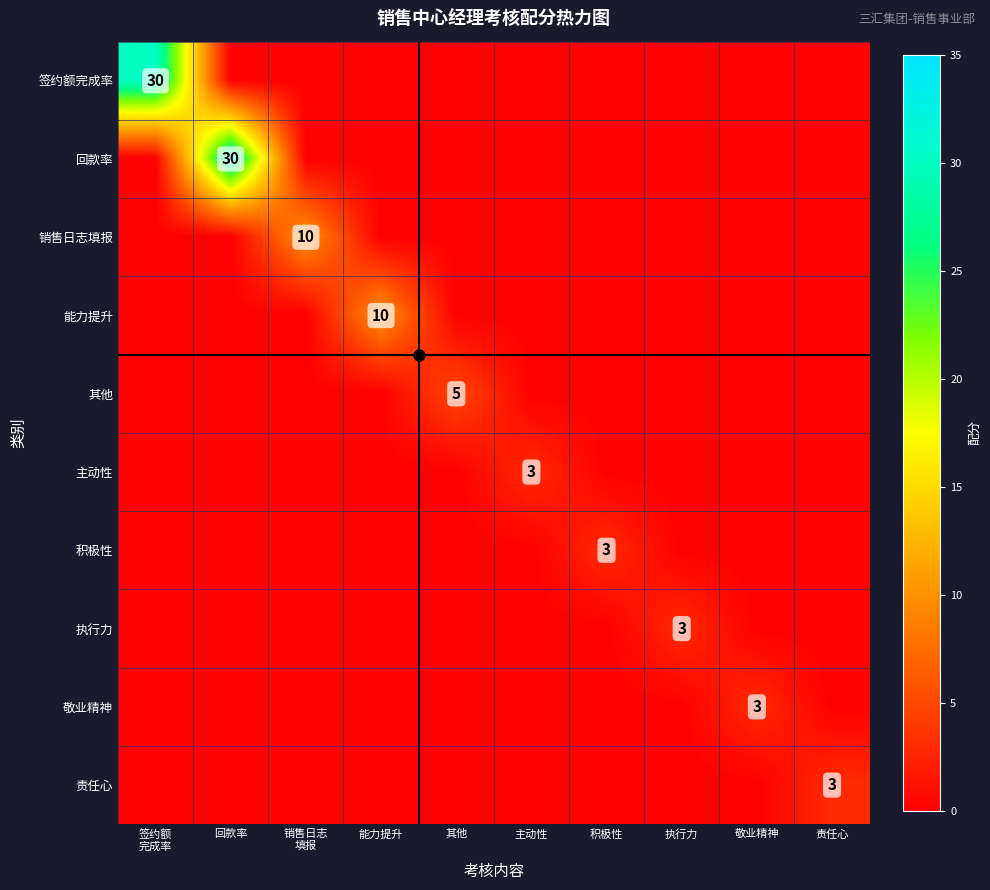

What is the difference between the highest and lowest values at 敬业精神?

3